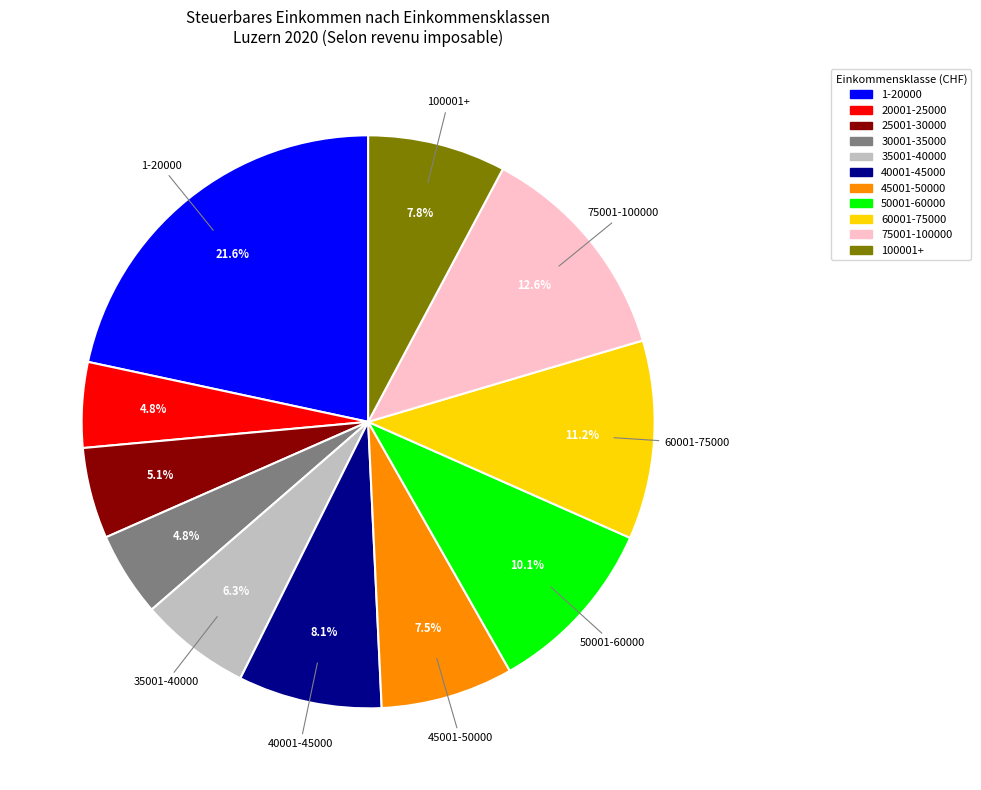

How many segments does this pie chart have?

11